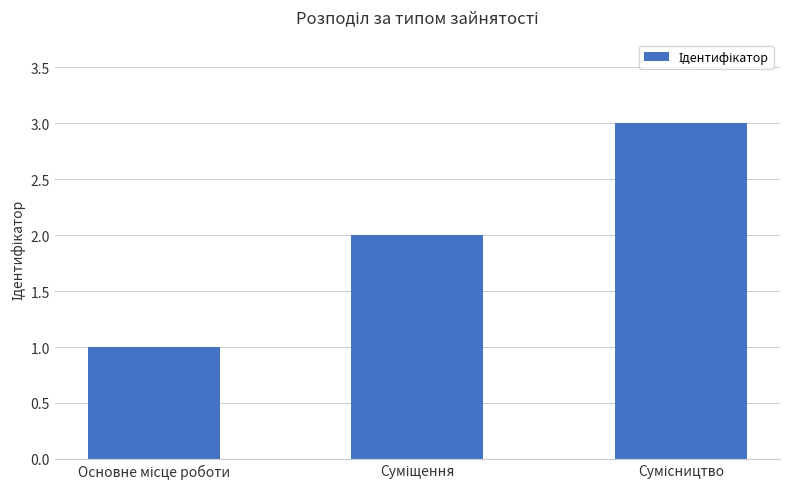

What is the greatest value displayed?

3